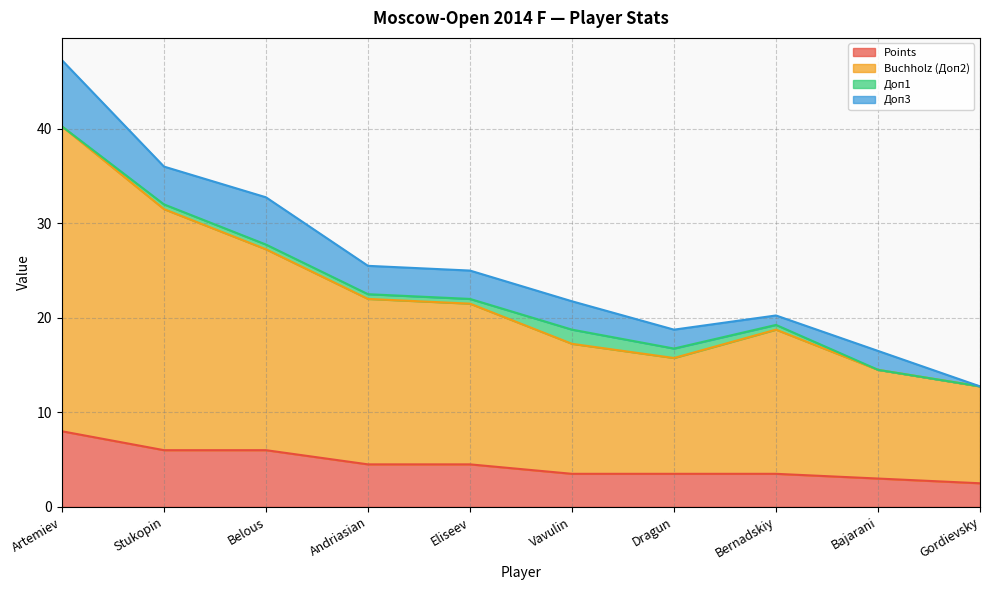

Does the chart have visible grid lines?

Yes